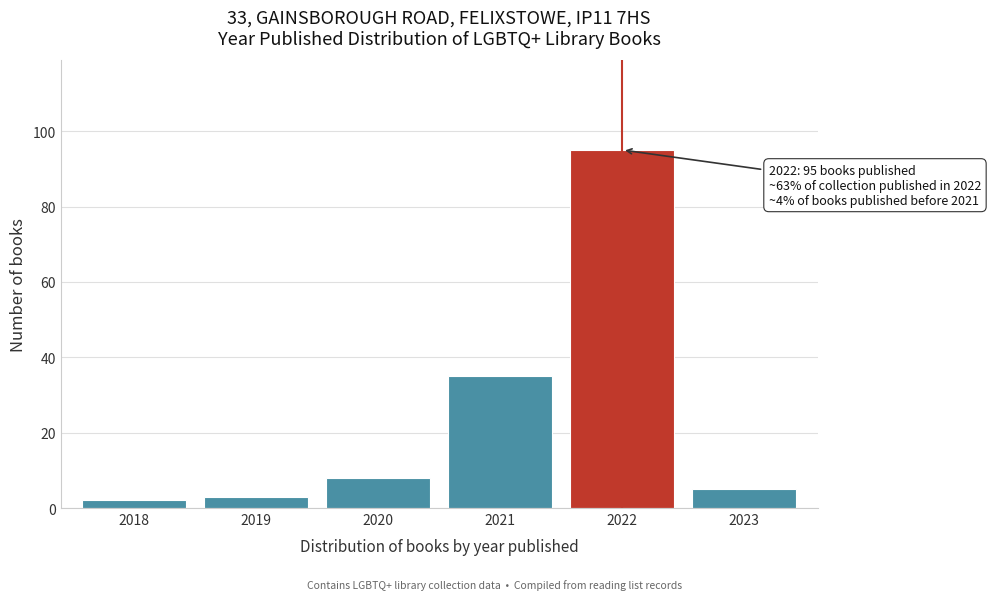

Reading left to right, transcribe all the data shown in this chart.

2018=2	2019=3	2020=8	2021=35	2022=95	2023=5